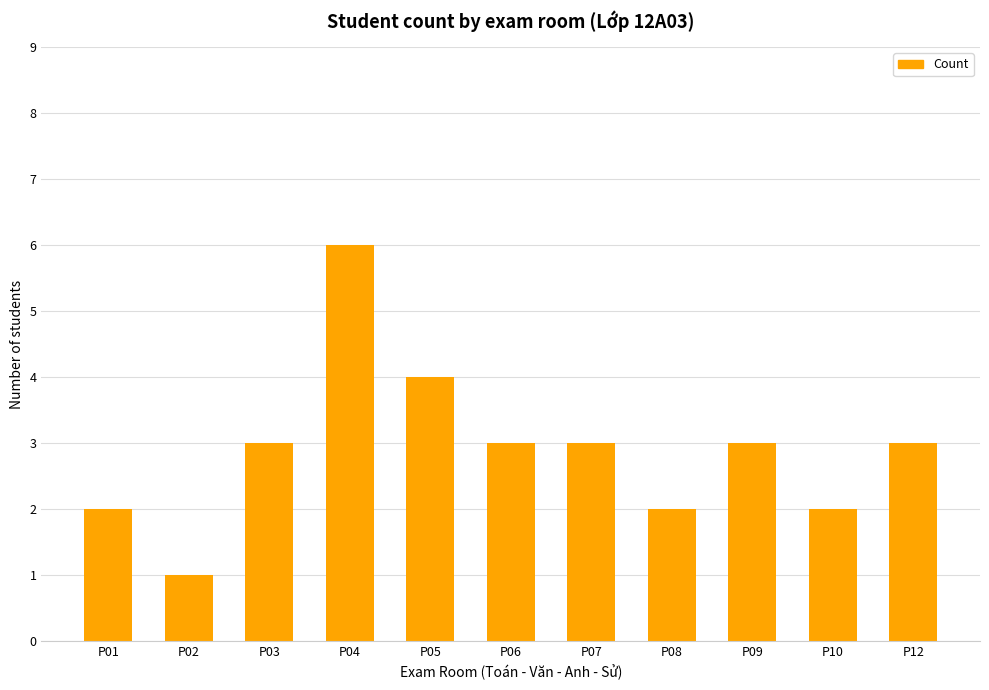

Reading right to left, transcribe all the data shown in this chart.

P12=3	P10=2	P09=3	P08=2	P07=3	P06=3	P05=4	P04=6	P03=3	P02=1	P01=2